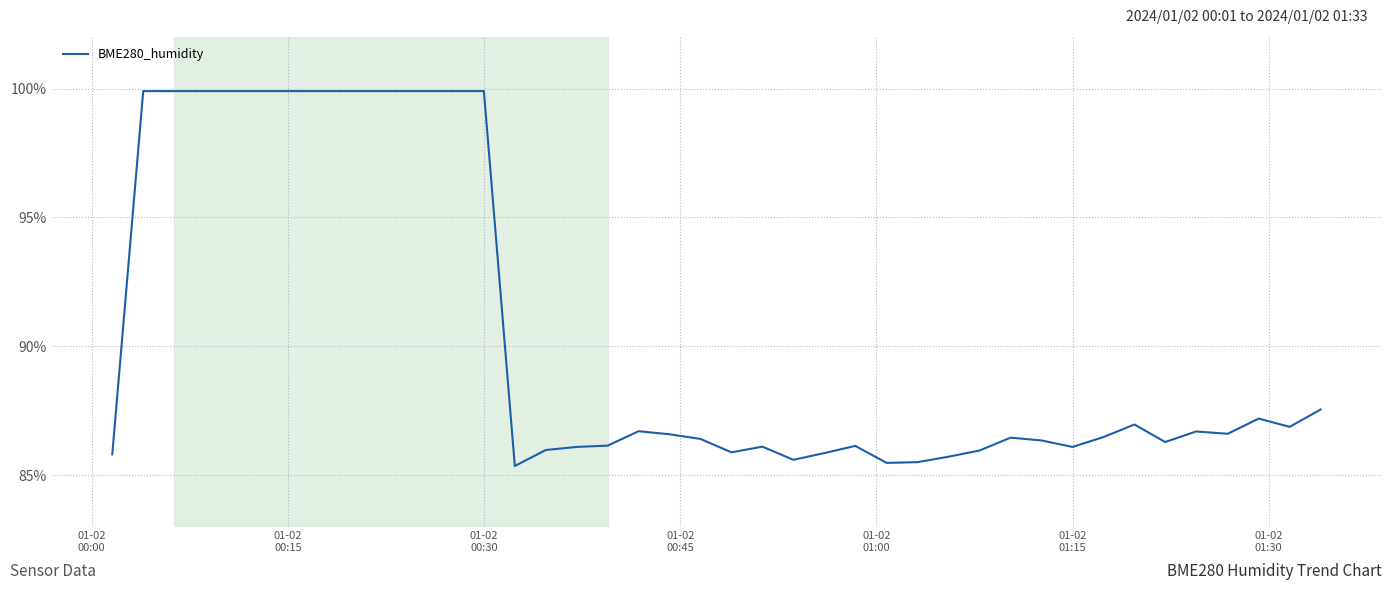

What is the greatest value displayed?

99.9